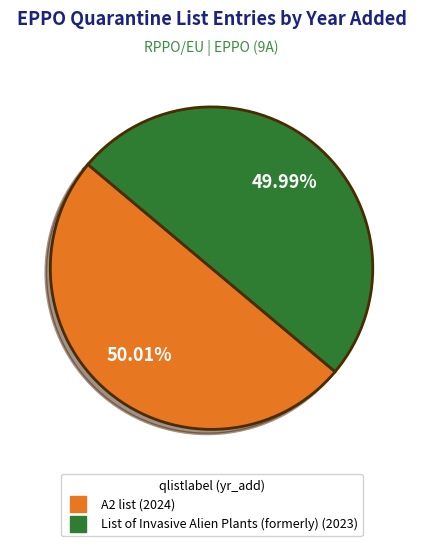

Combined, do List of Invasive Alien Plants (formerly) and A2 list account for over 50%?

Yes